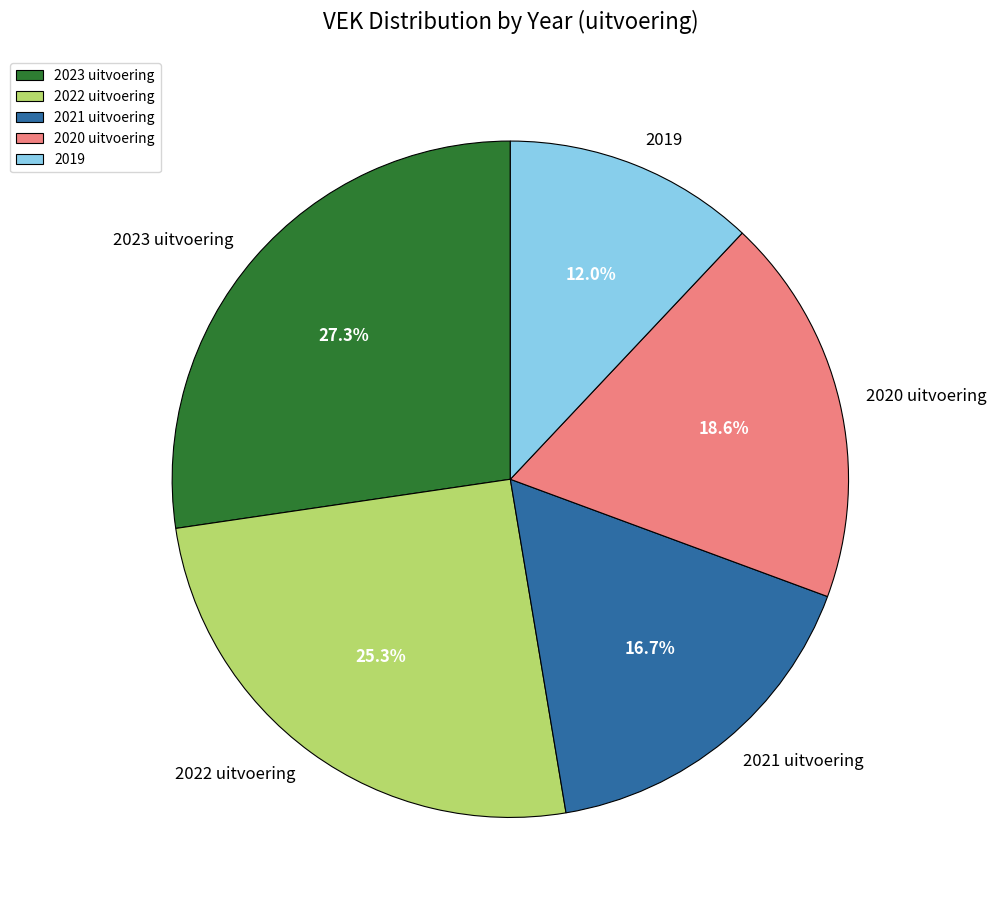

Count the number of slices in the pie.

5